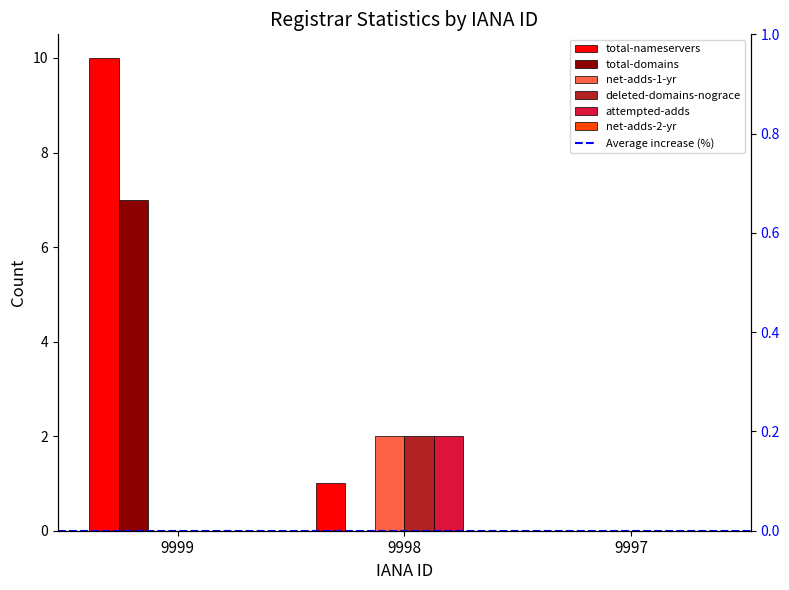

What is the average value of the deleted-domains-nograce series?

1